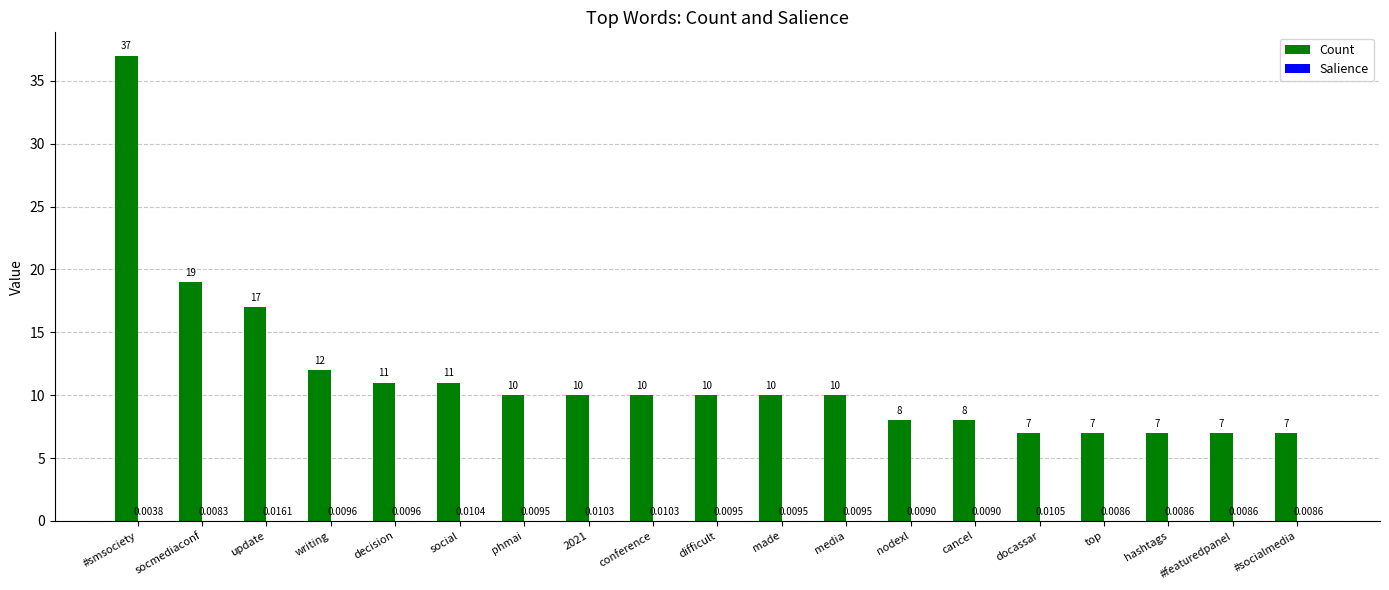

What value does the Count series have at phmai?

10.0